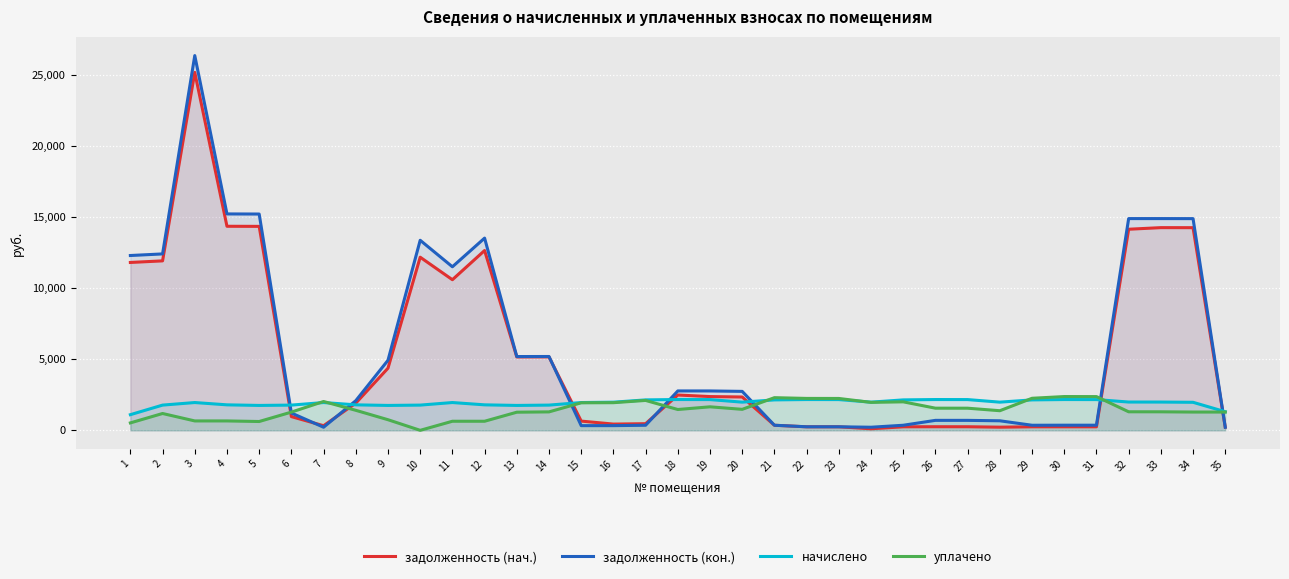

At which label does задолженность (кон.) first exceed 2087?

1